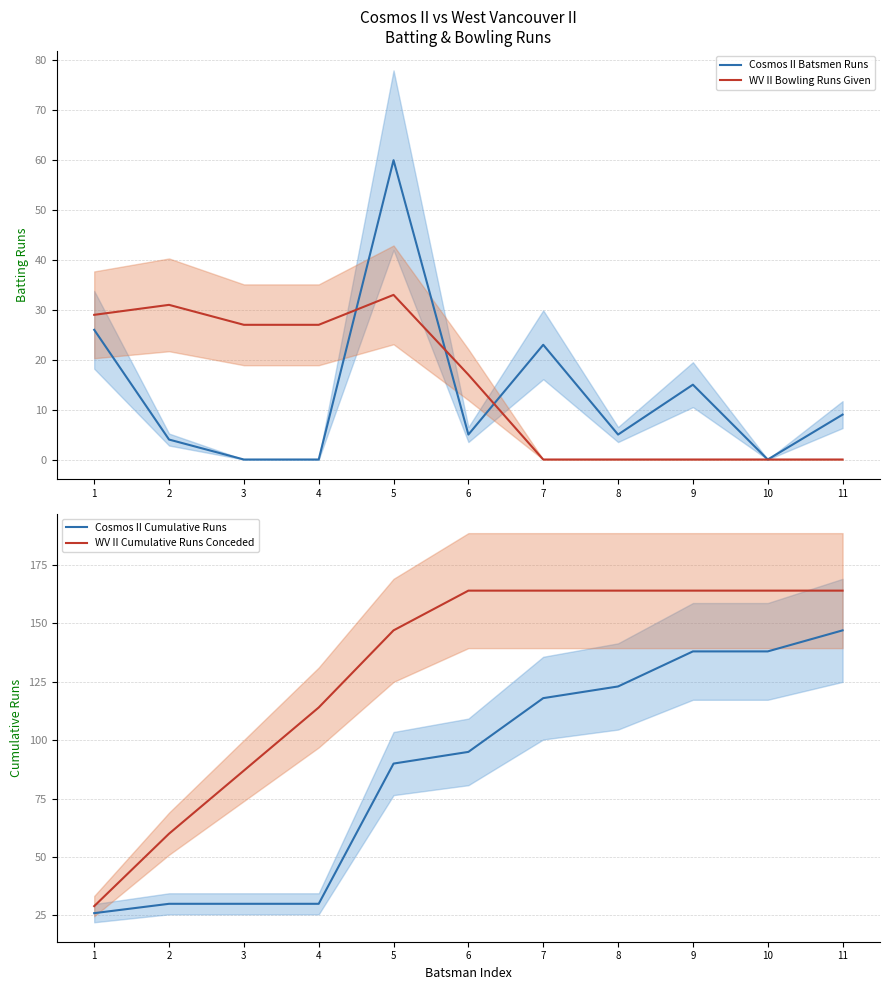

True or false: Cosmos II Cumulative Runs and WV II Cumulative Runs Conceded cross at least once.

False